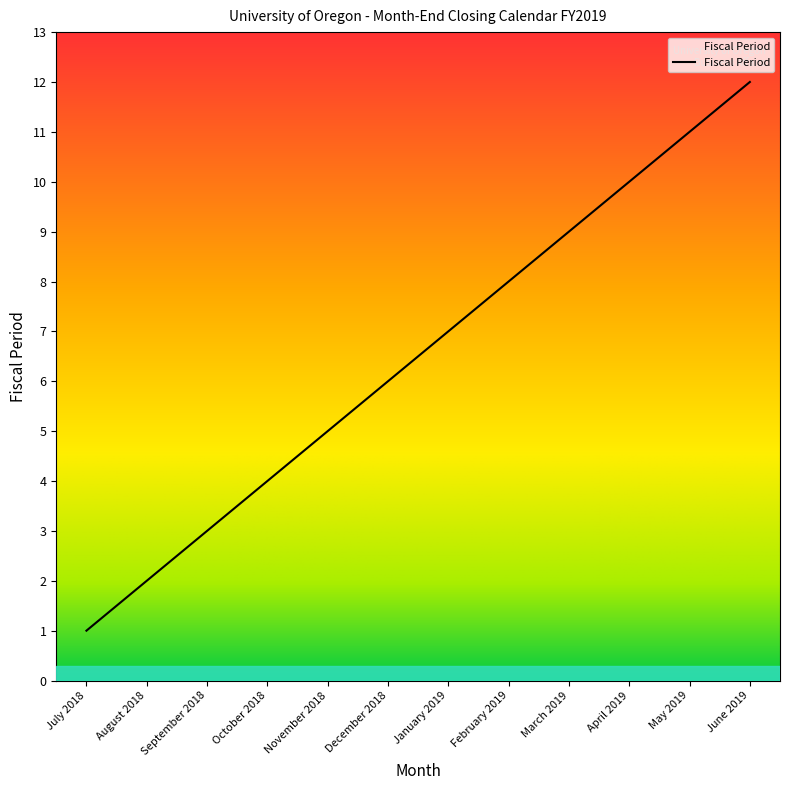

Which label corresponds to the smallest value in the chart?

July 2018